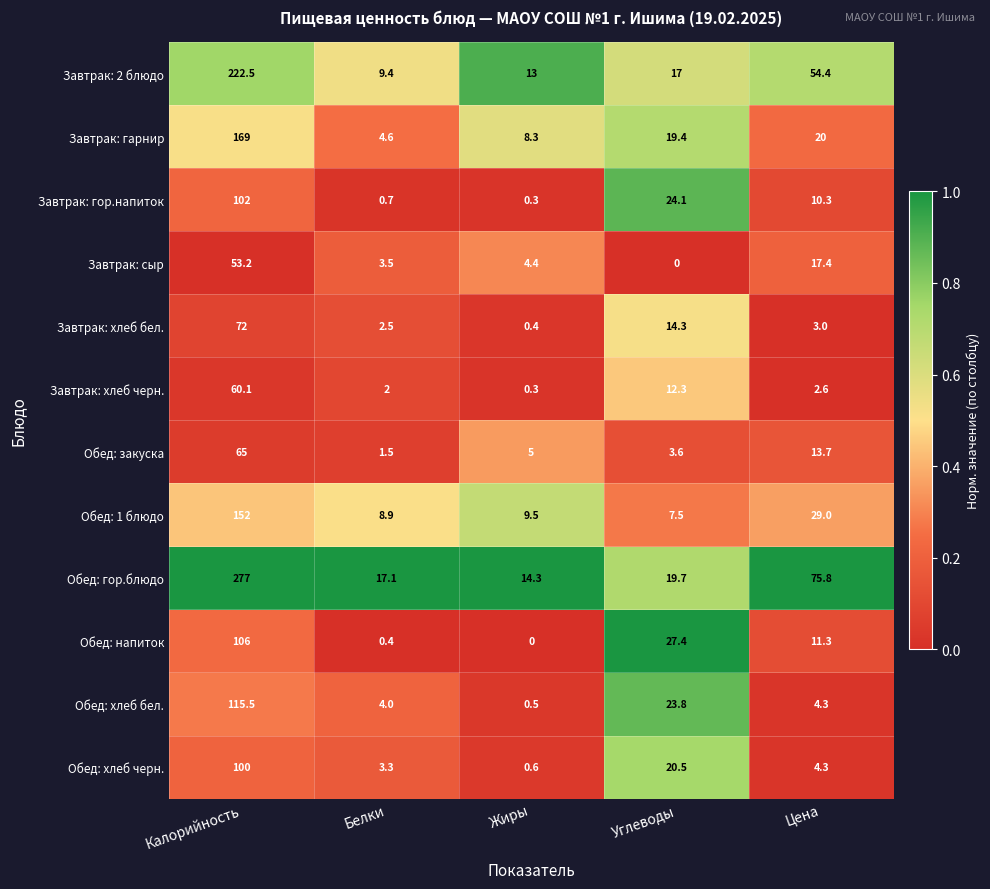

At how many categories does at least one series exceed 0?

5